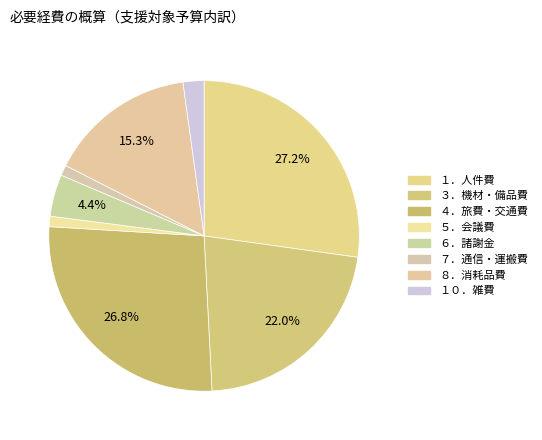

What is the largest slice in the pie chart?

１．人件費